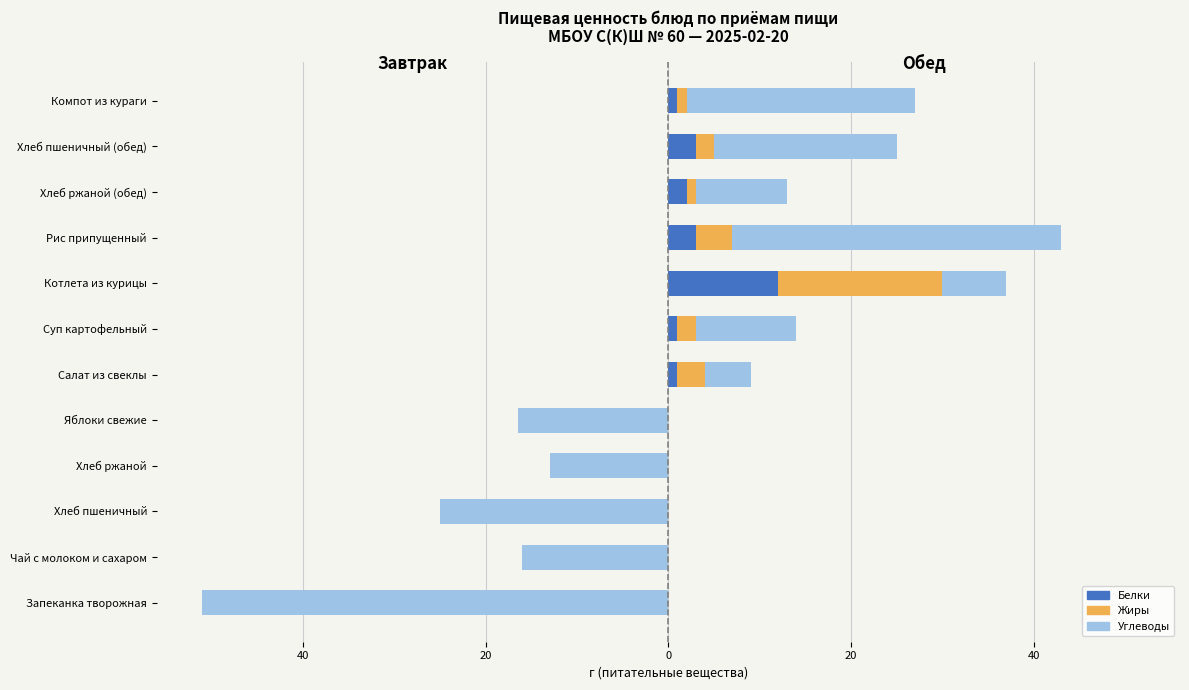

At how many categories does at least one series exceed -16?

12